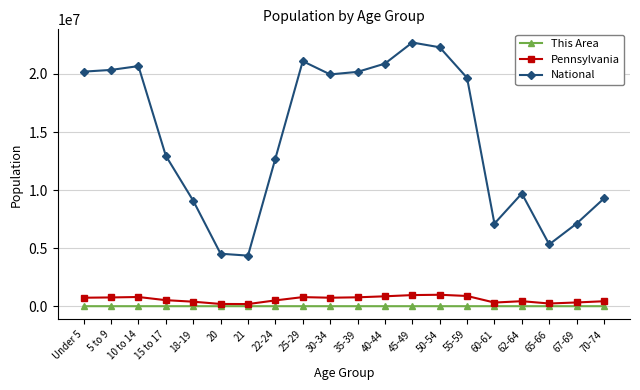

Rank the series by their maximum value, from highest to lowest.

National, Pennsylvania, This Area